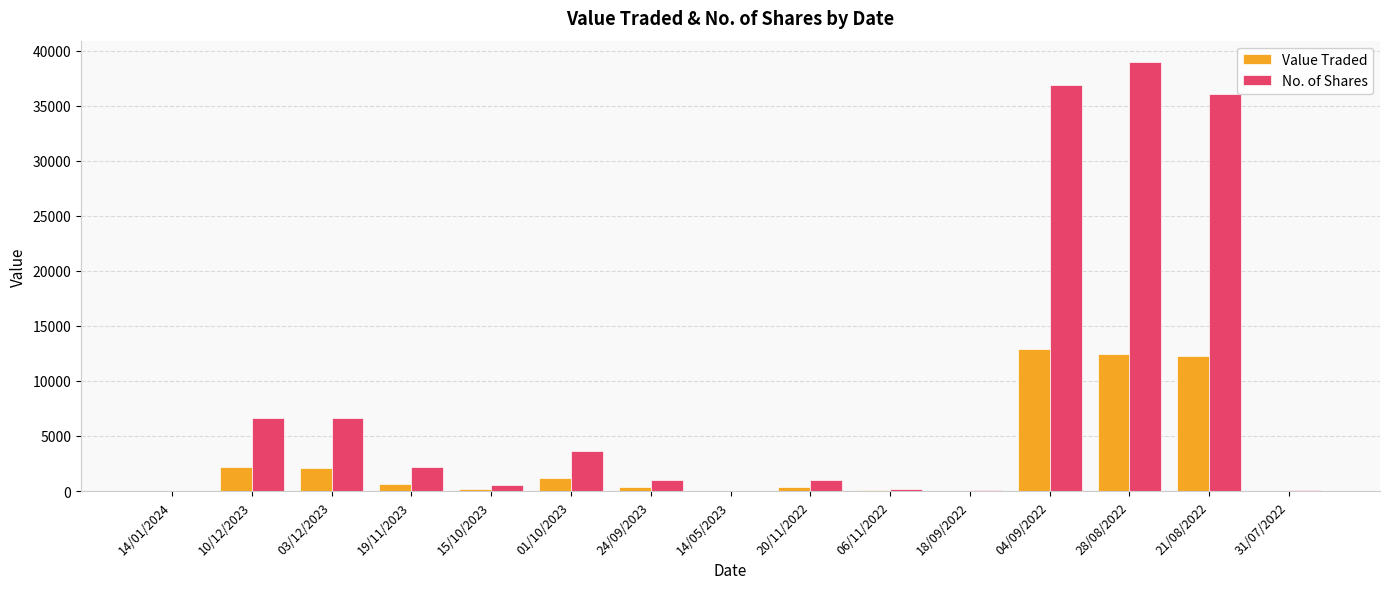

What is the sum of the No. of Shares values at 06/11/2022 and 03/12/2023?

6748